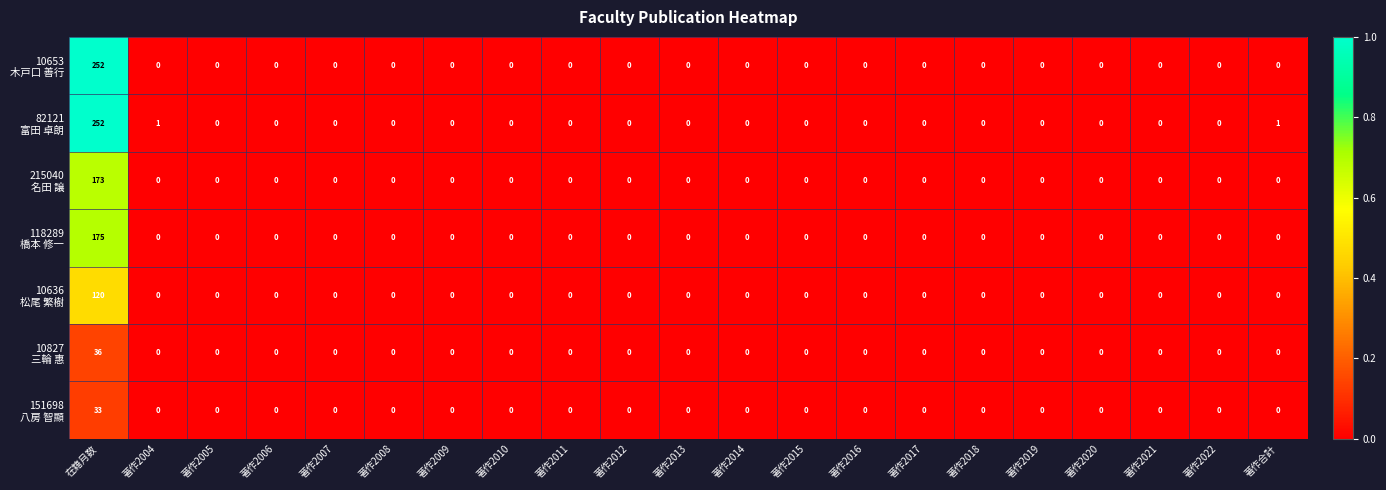

Count the number of categories in the chart.

21